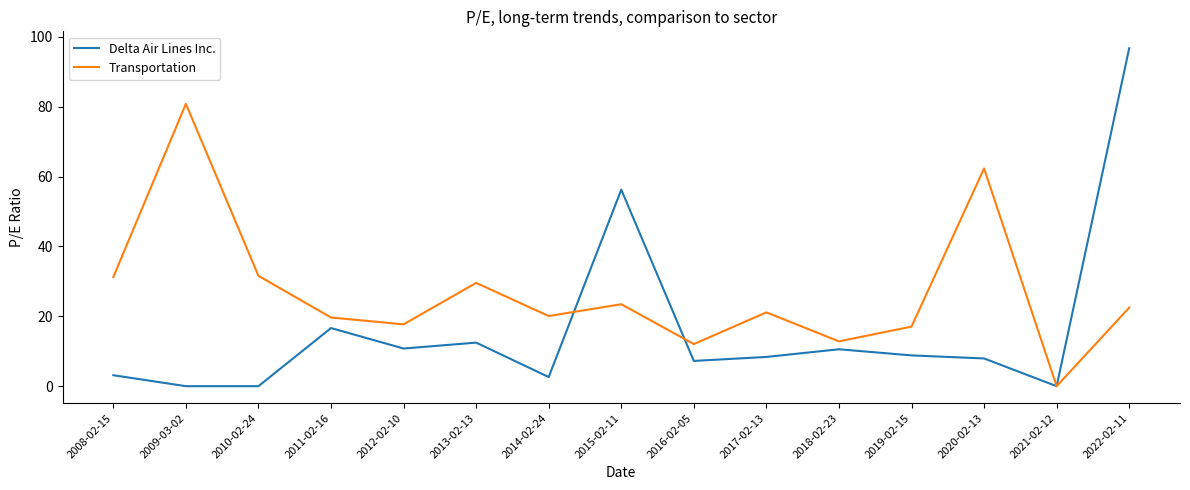

What is the greatest value displayed?

96.7